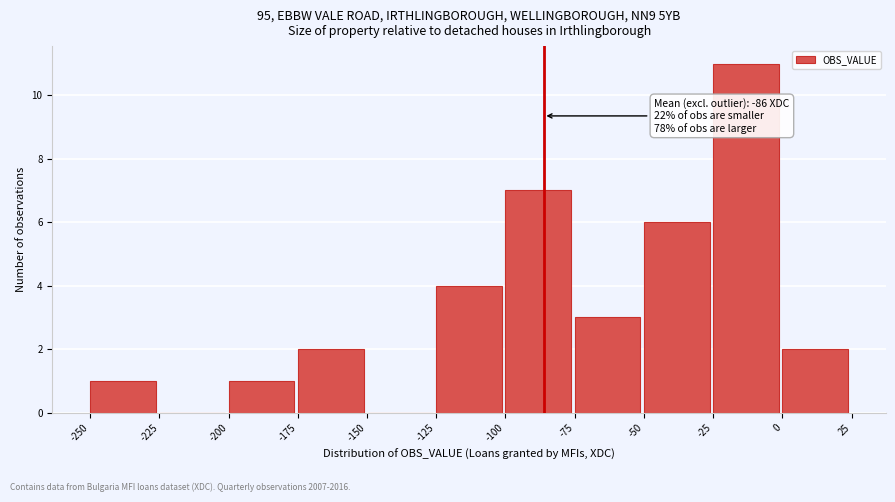

Which range on the x-axis has the tallest bar?

-25 to 0